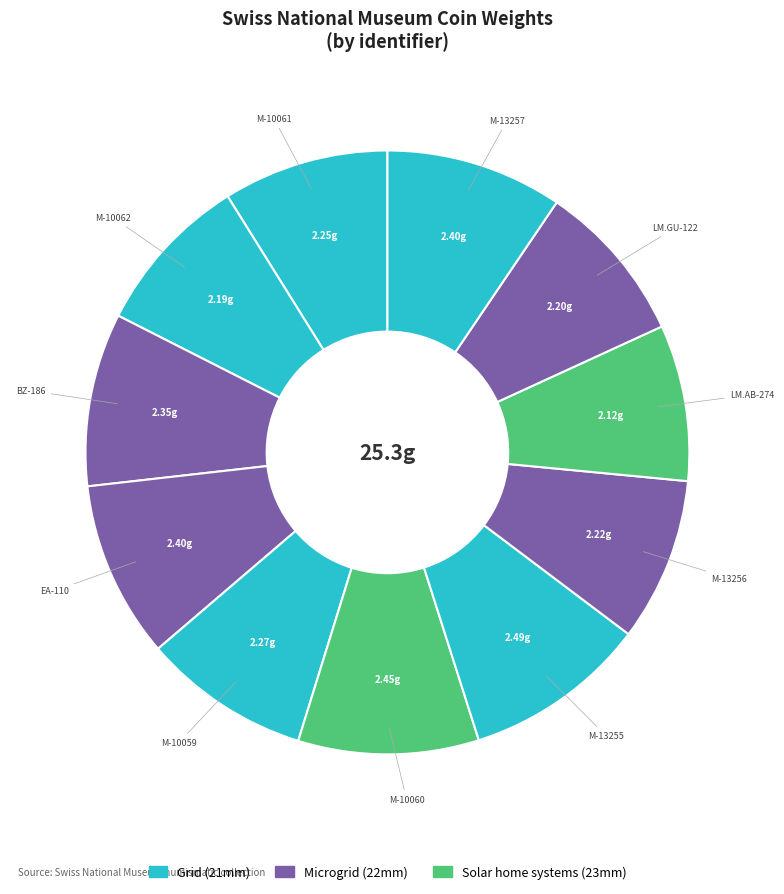

How many segments does this pie chart have?

11